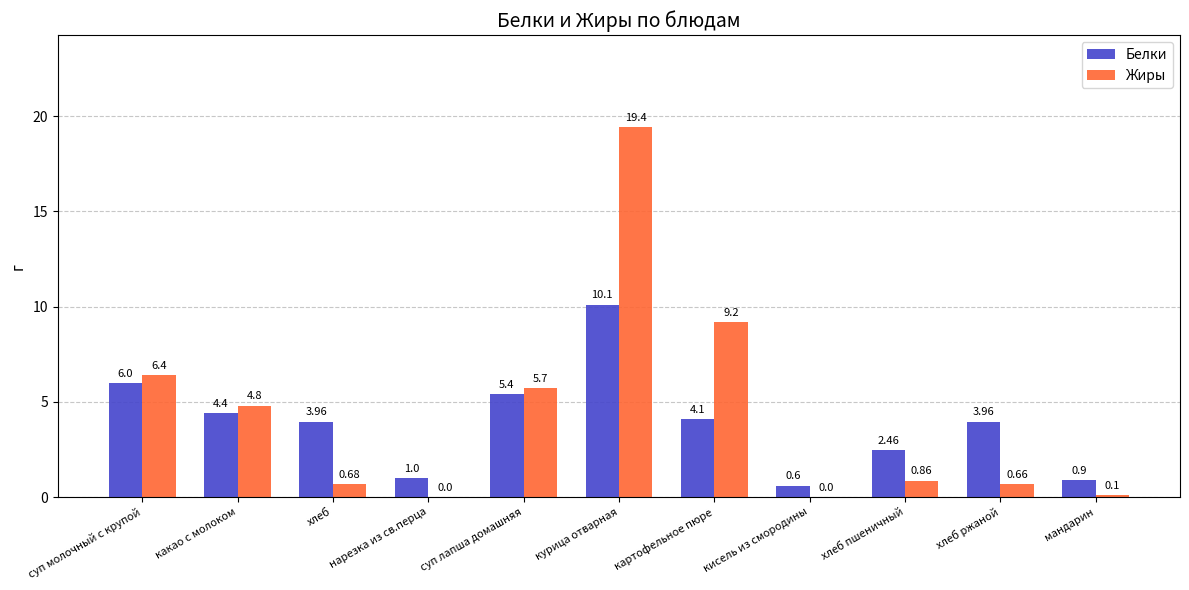

Which series changed the most between какао с молоком and мандарин?

Жиры